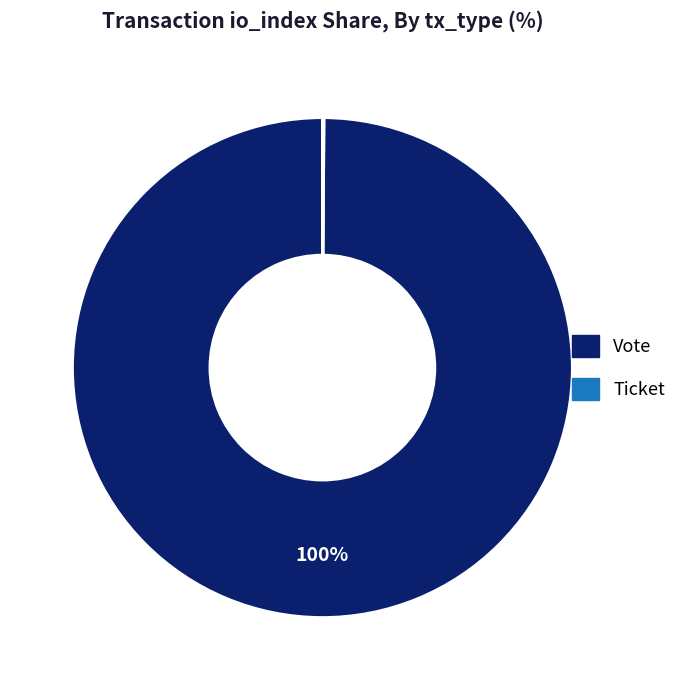

To the nearest percent, what portion does Vote represent?

100%